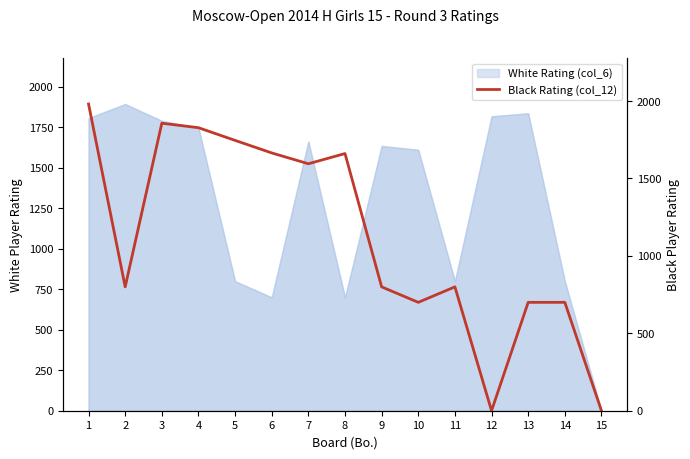

How many points are higher than both their immediate neighbors (excluding endpoints)?

3